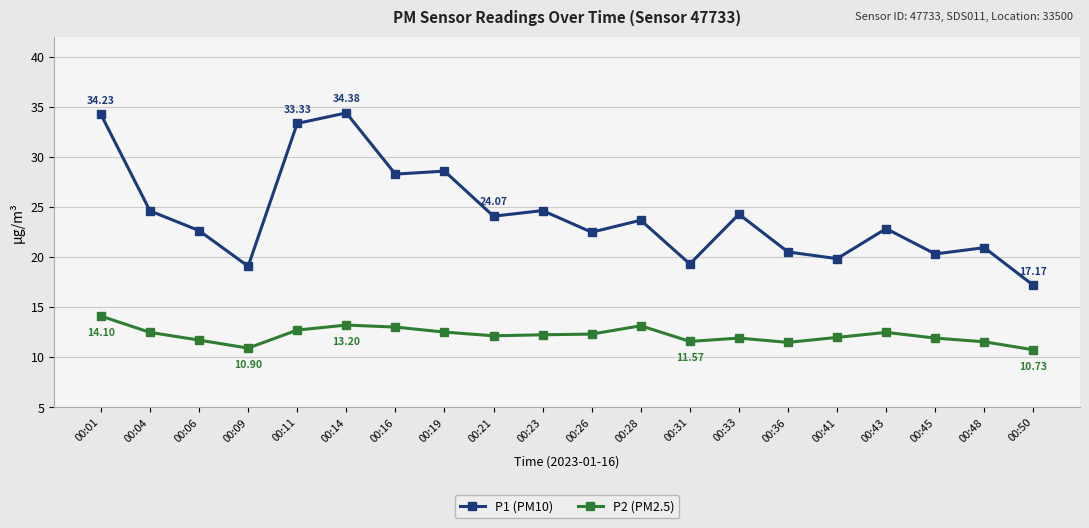

True or false: P1 (PM10) and P2 (PM2.5) intersect in this chart.

False